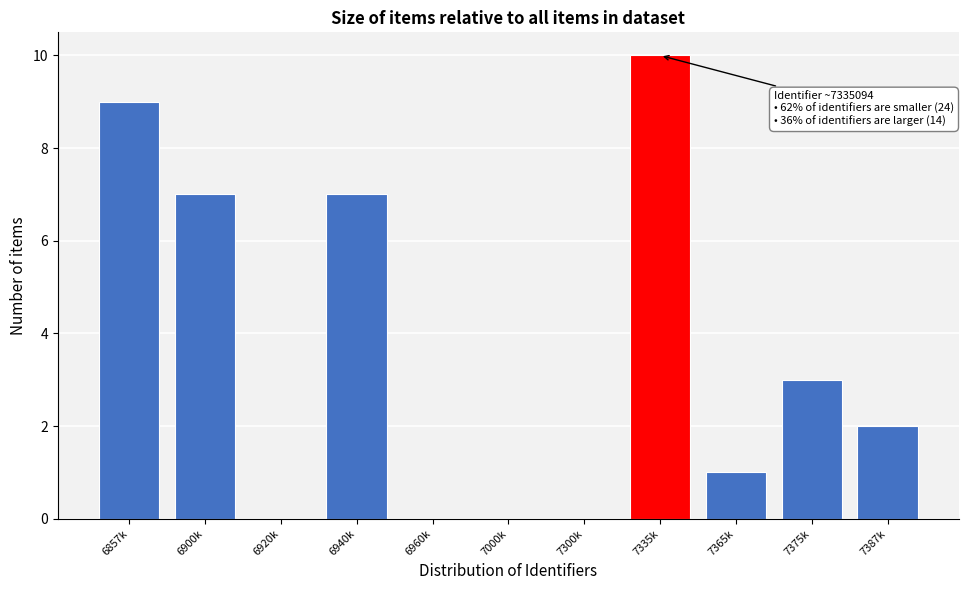

Which category has the highest value across all series?

7335k